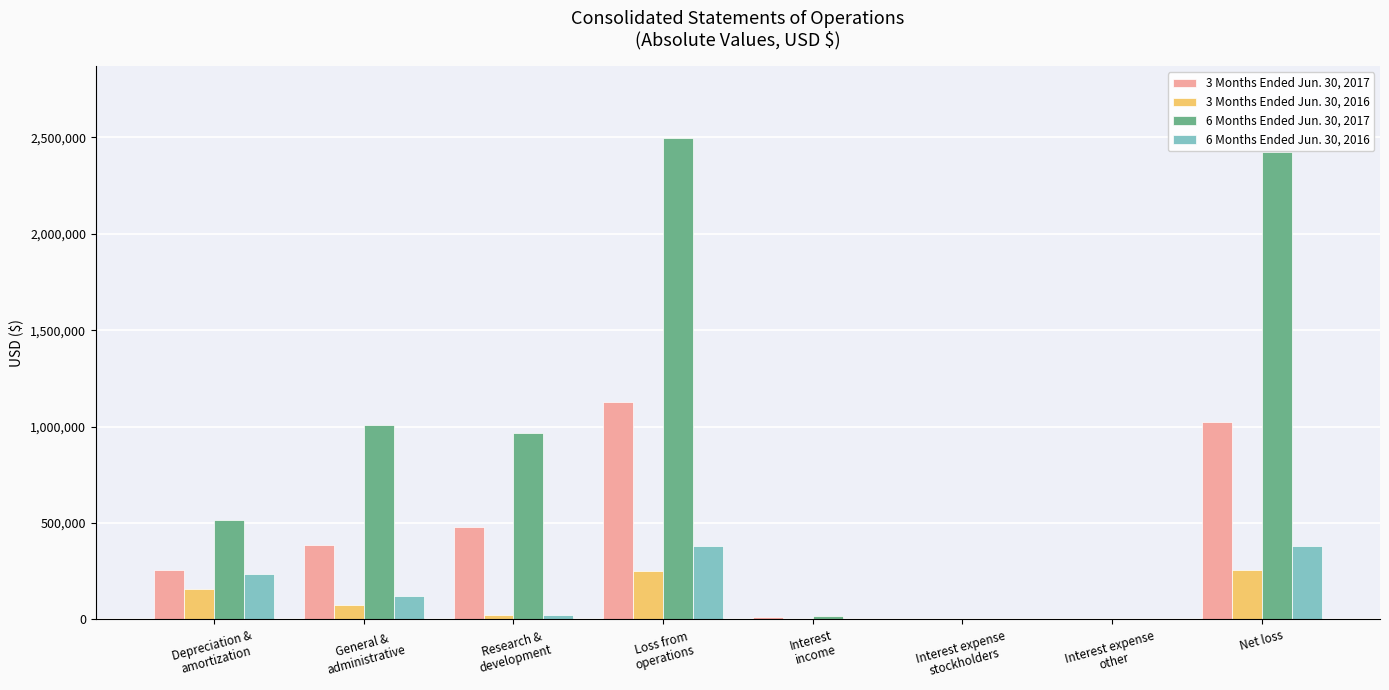

Which series has the largest total across all categories?

6 Months Ended Jun. 30, 2017